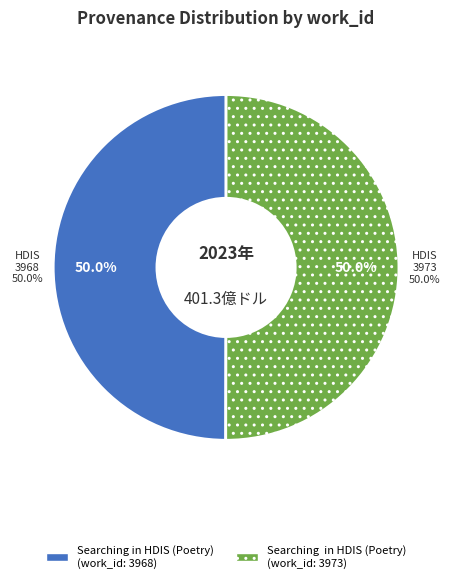

What percentage is the Searching in HDIS (Poetry) slice, to the nearest percent?

50%